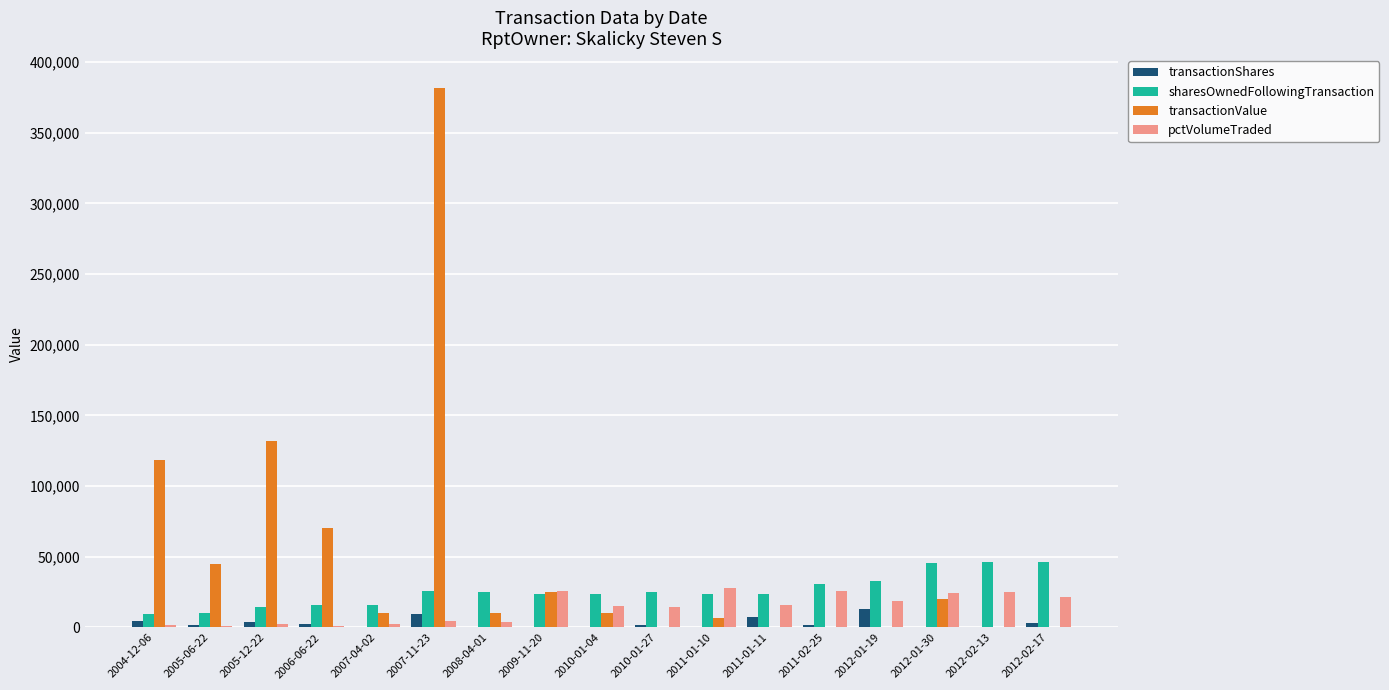

What is the maximum value for transactionShares?

12971